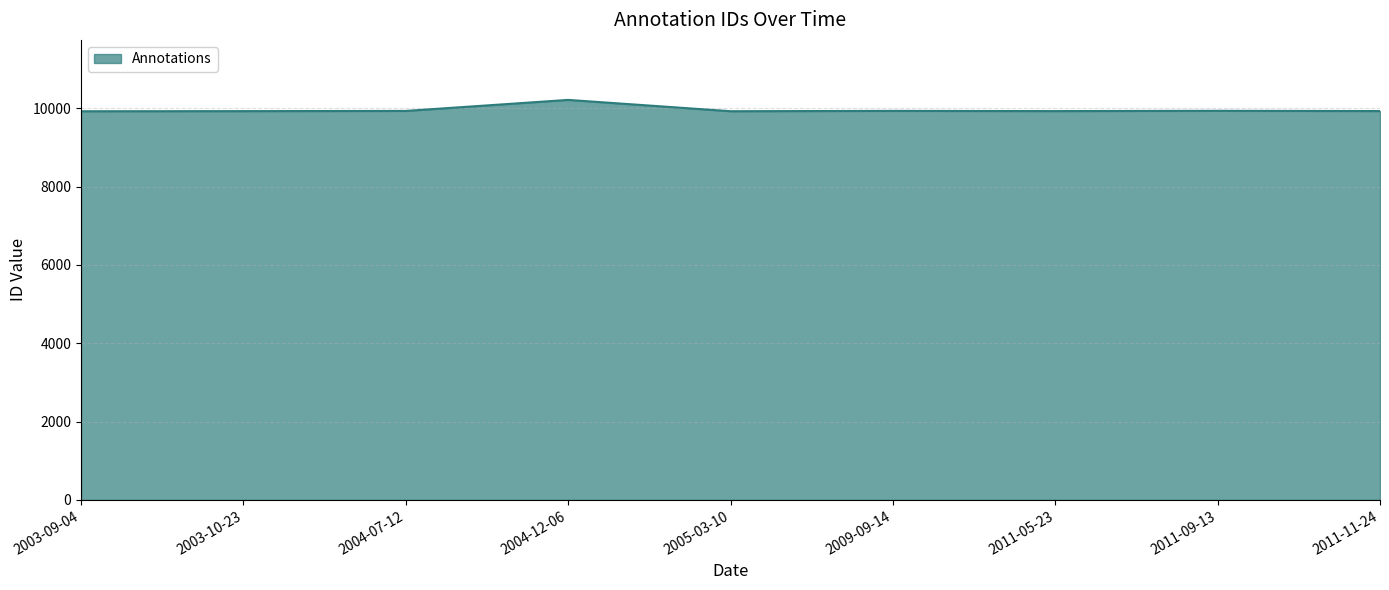

Approximately how many times larger is the value at 2003-10-23 compared to 2004-07-12?

1.0